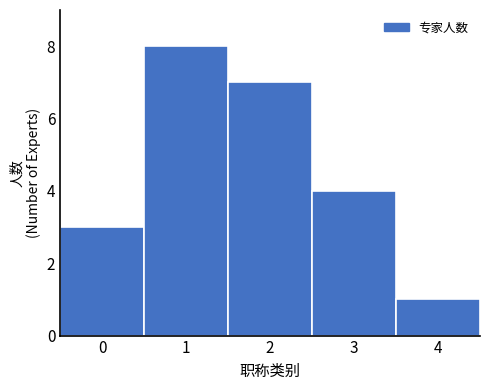

Reading left to right, list every bar in this chart as the range it spans on the x-axis followed by its height. The values are not printed on the chart, so give them approximately, as read against the axis.

-0.5 to 0.5: 3
0.5 to 1.5: 8
1.5 to 2.5: 7
2.5 to 3.5: 4
3.5 to 4.5: 1